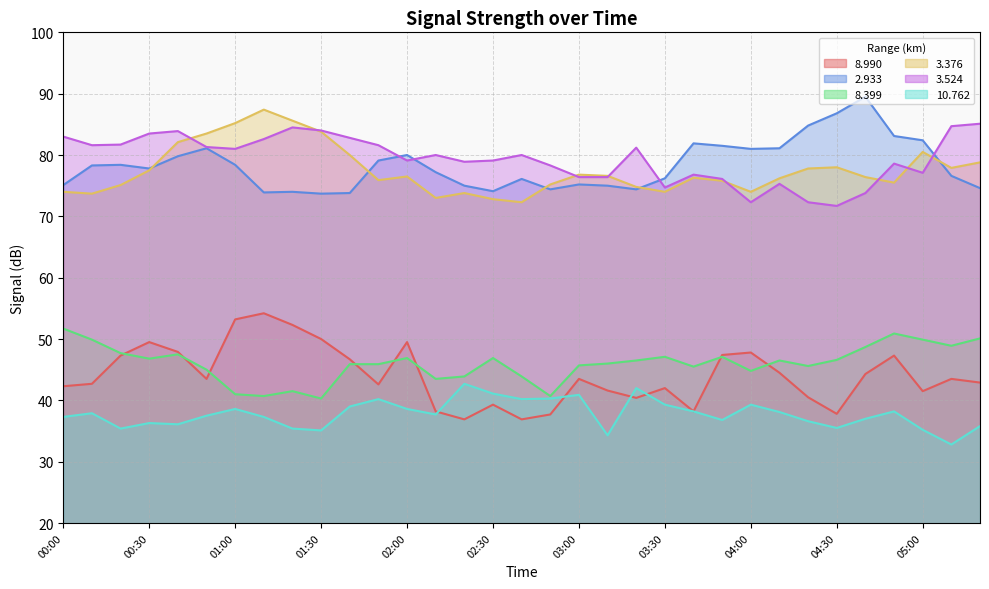

True or false:   3.524 has a value of 50.6 at 00:20.

False